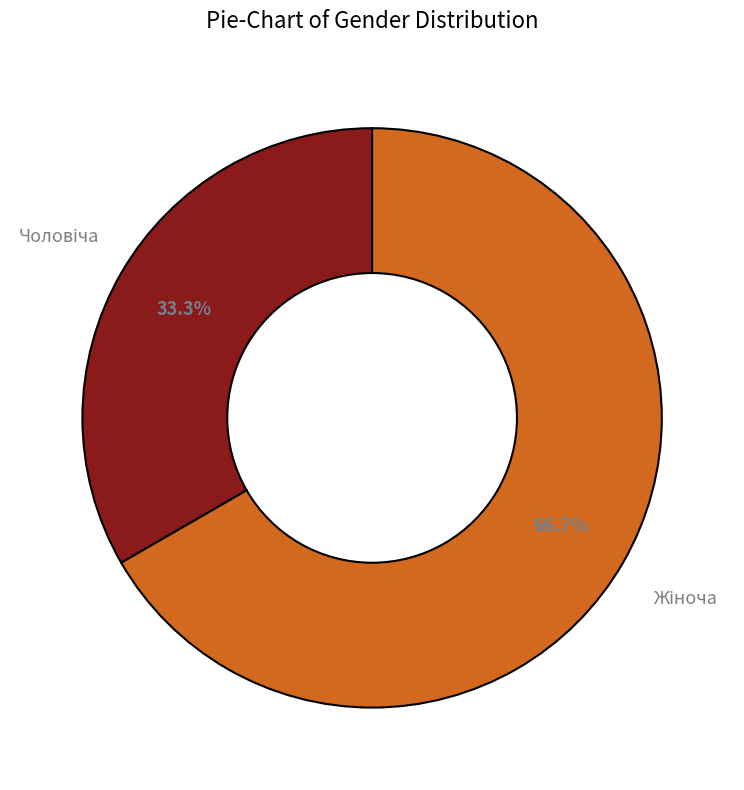

Is there any slice that represents more than half of the pie?

Yes